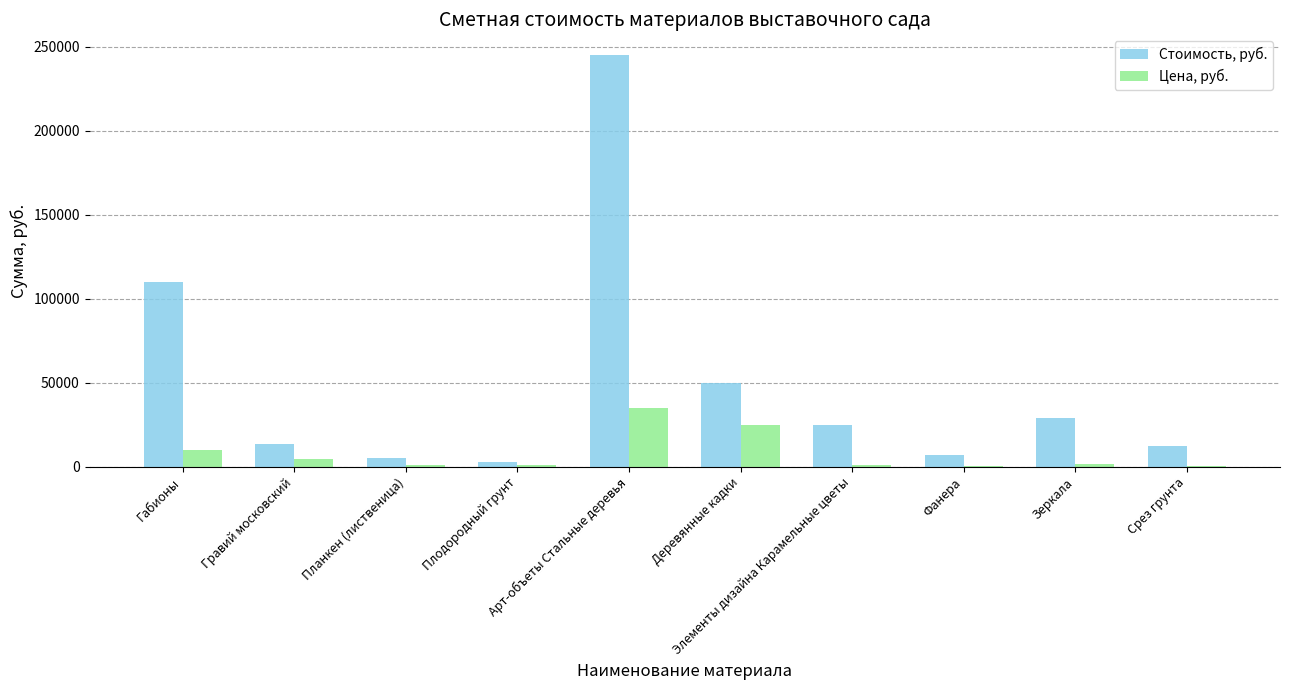

What is the greatest value displayed?

245000